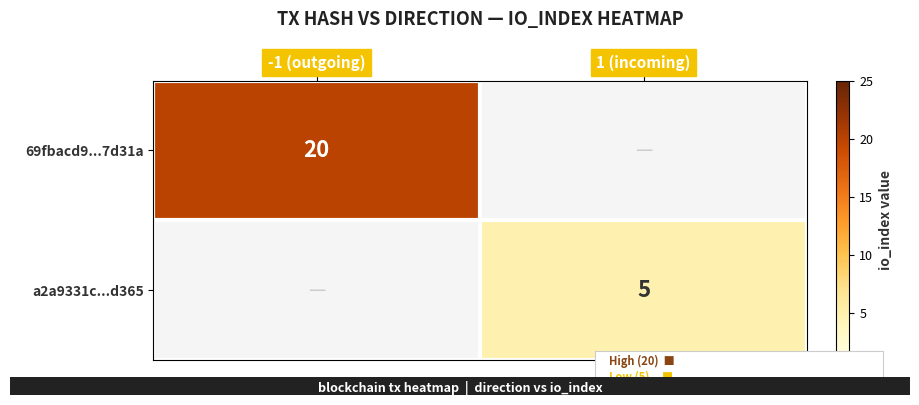

At which category is the sum across all series the highest?

-1 (outgoing)